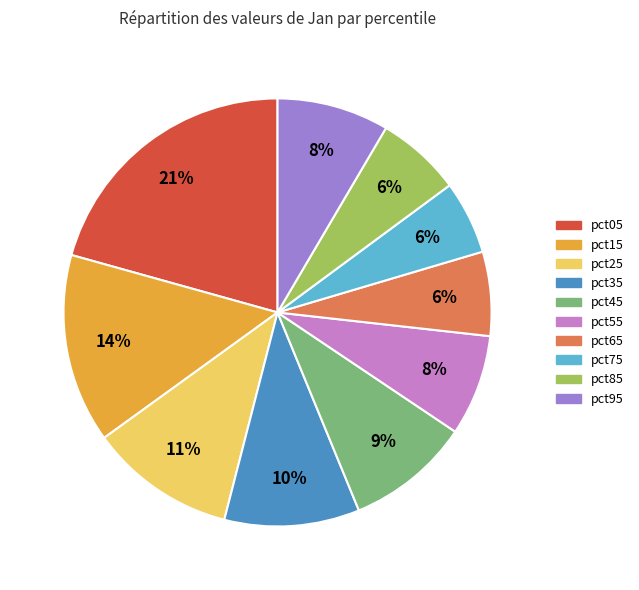

Do pct15 and pct45 together represent more than half of the pie?

No